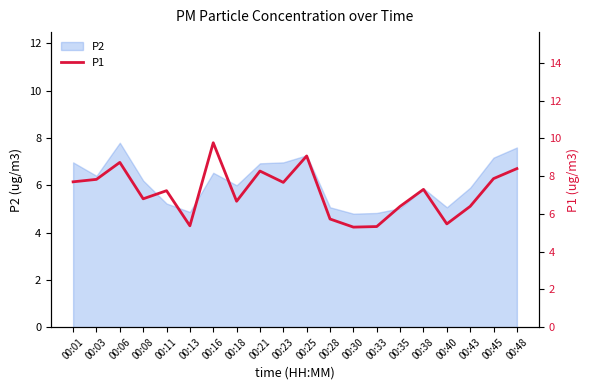

How many values exceed 7?

11